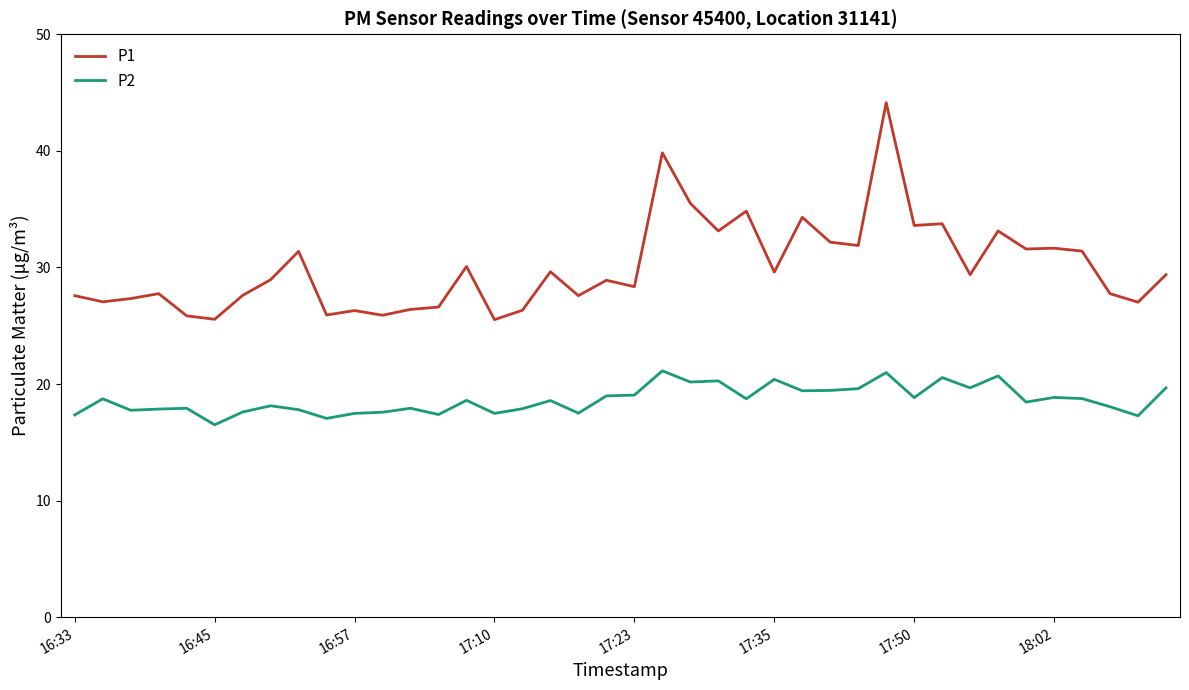

Which series has the largest total across all categories?

P1